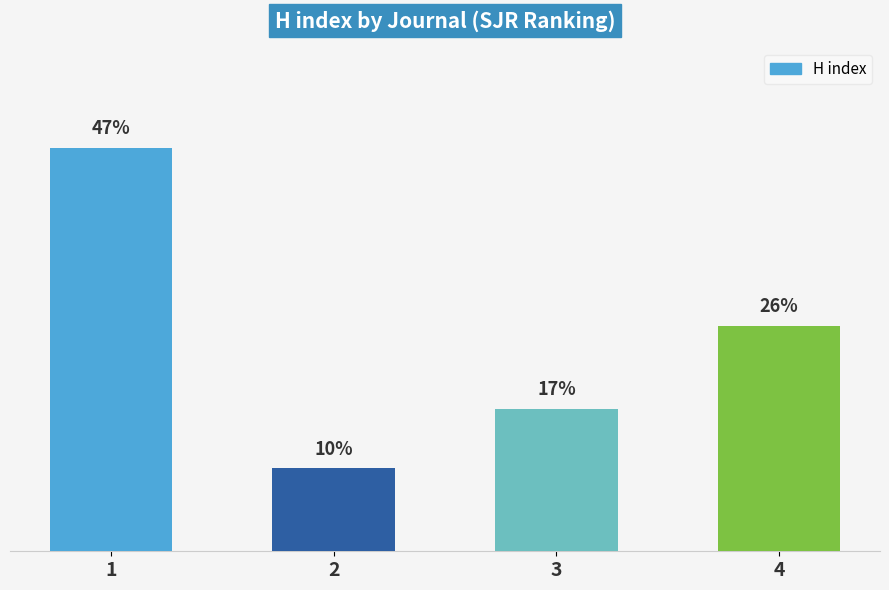

Does the chart contain any negative values?

No